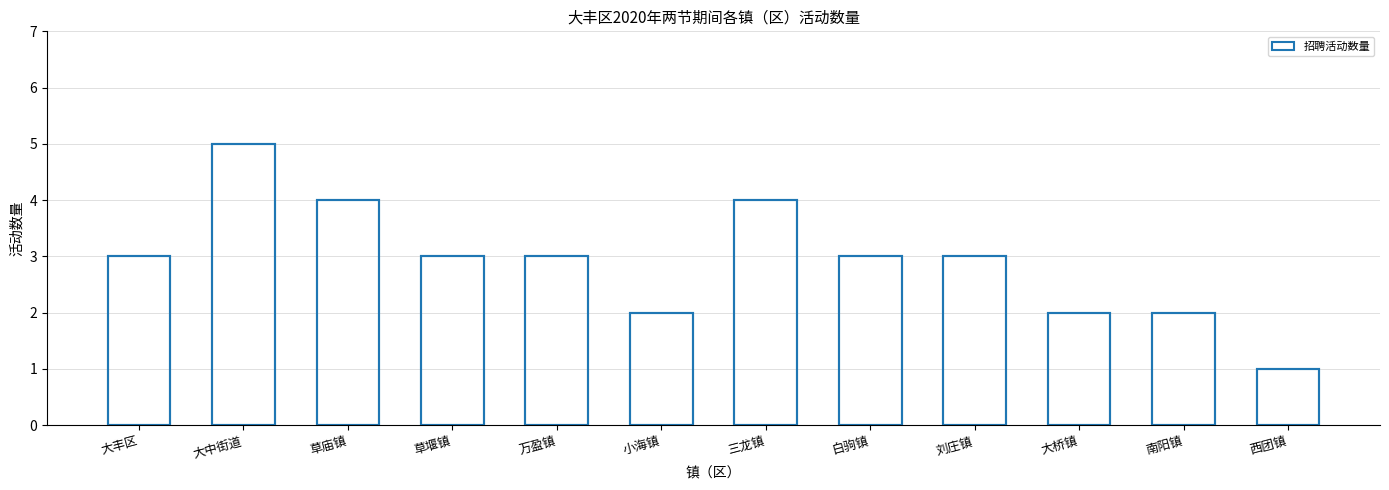

What is the label of the 5th bar from the left?

万盈镇